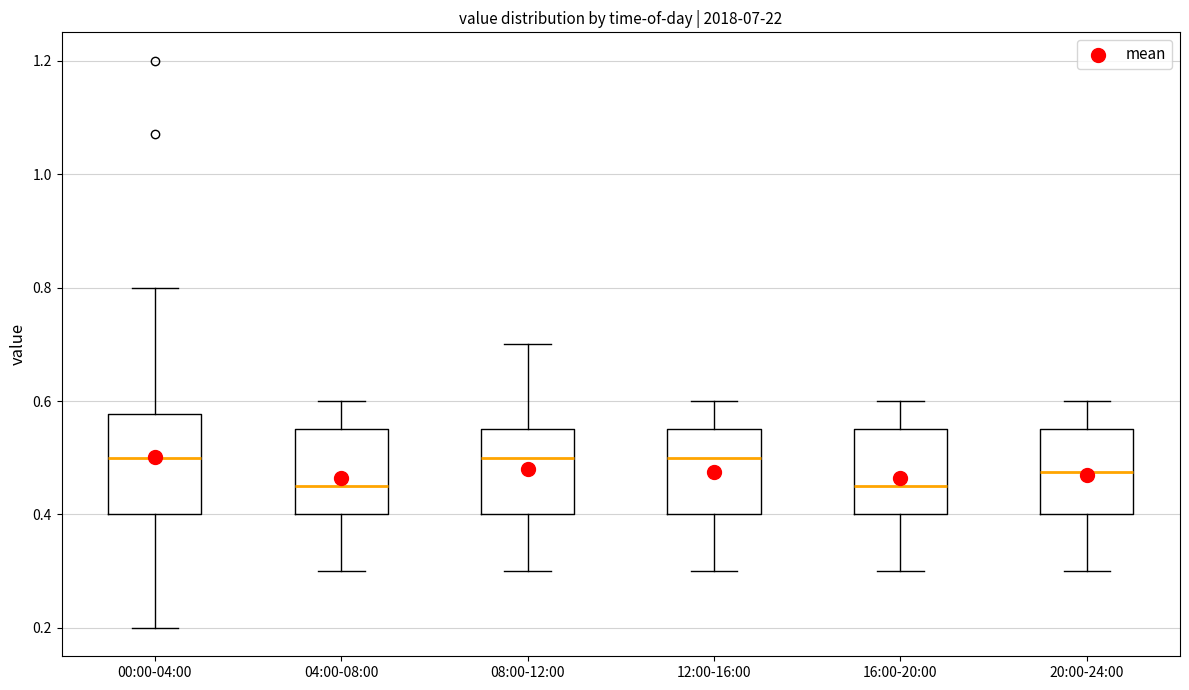

Which box is the tallest, from its lower edge to its upper edge?

00:00-04:00